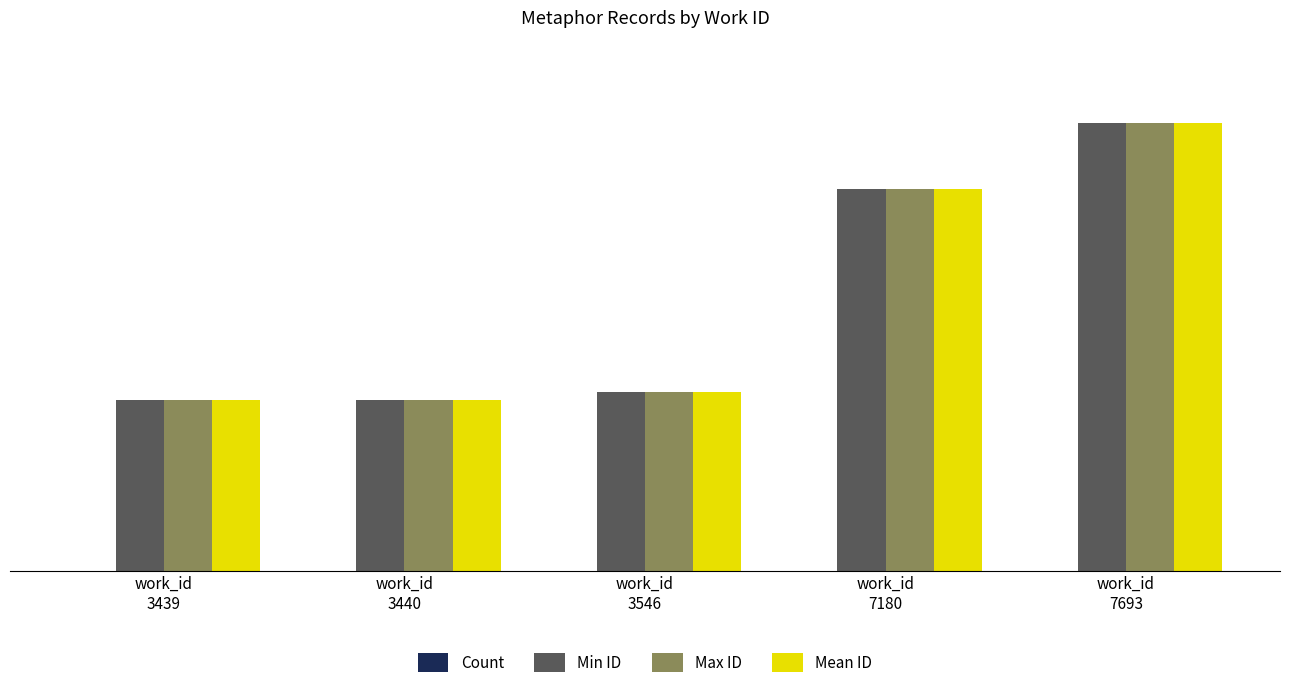

What is the maximum value shown in the chart?

22870.0